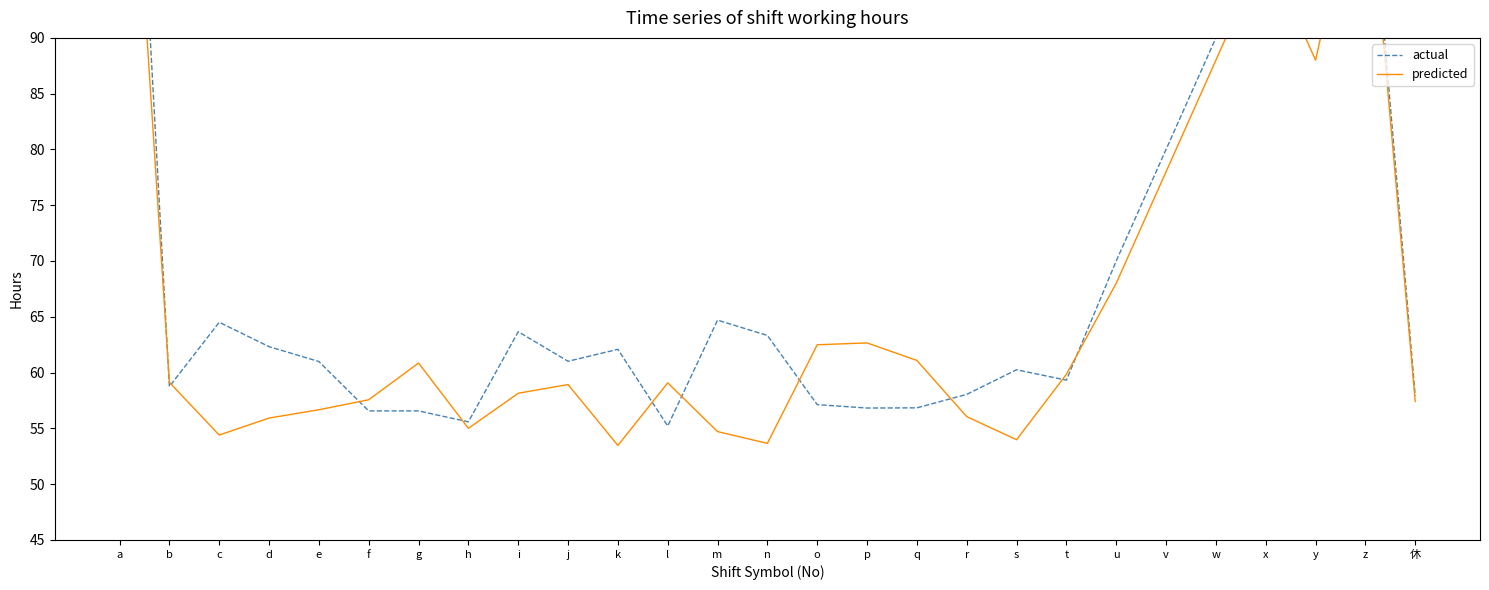

What are all the series names shown in the legend?

actual, predicted